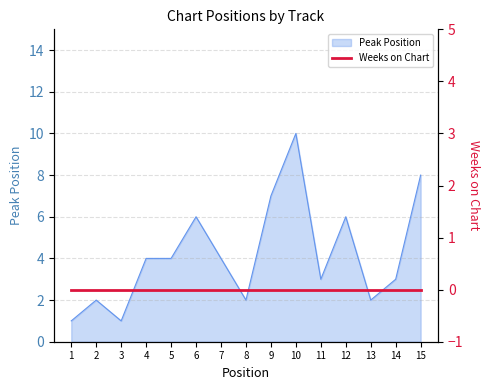

How many lines are shown in the chart?

1